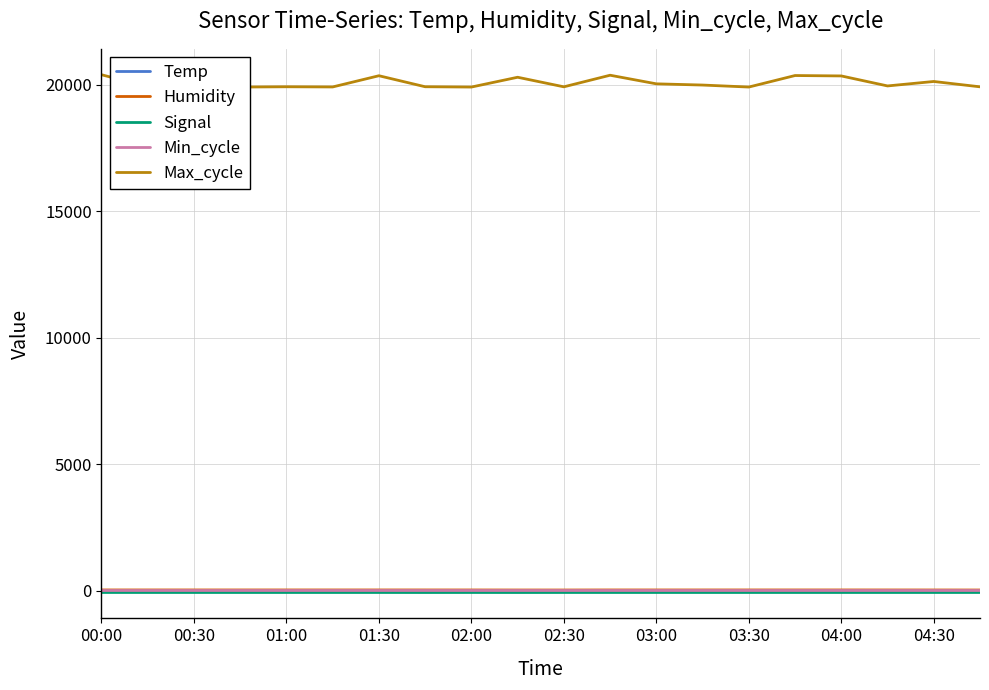

Reading left to right, list all the values displayed in this chart.

Temp: 20.6	20.6	20.5	20.5	20.3	20.3	20.2	20.6	21.1	21.9	22.1	20.6	20.5	20.4	20.3	20.2	20.4	20.7	21.3	22.1
Humidity: 40.4	40.4	40.3	40.3	40.5	40.4	40.4	40.3	39.6	38.3	37.9	40.3	40.3	40.3	40.5	40.4	40.5	40.0	39.1	37.9
Signal: -59.0	-59.0	-59.0	-59.0	-59.0	-59.0	-59.0	-60.0	-59.0	-60.0	-59.0	-59.0	-59.0	-59.0	-59.0	-59.0	-59.0	-59.0	-59.0	-59.0
Min_cycle: 28.0	28.0	28.0	28.0	28.0	28.0	28.0	28.0	28.0	28.0	28.0	28.0	28.0	28.0	28.0	28.0	28.0	28.0	28.0	28.0
Max_cycle: 20399.0	19919.0	19994.0	19912.0	19923.0	19916.0	20359.0	19924.0	19912.0	20299.0	19921.0	20379.0	20039.0	19991.0	19912.0	20367.0	20351.0	19956.0	20132.0	19921.0